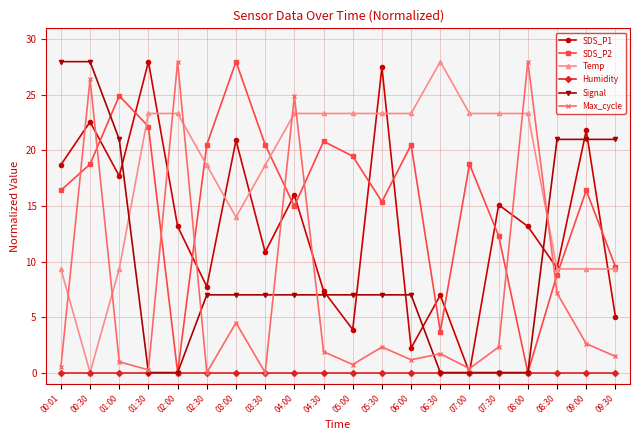

What is the value of the Max_cycle point at the 4th from the left?

0.2